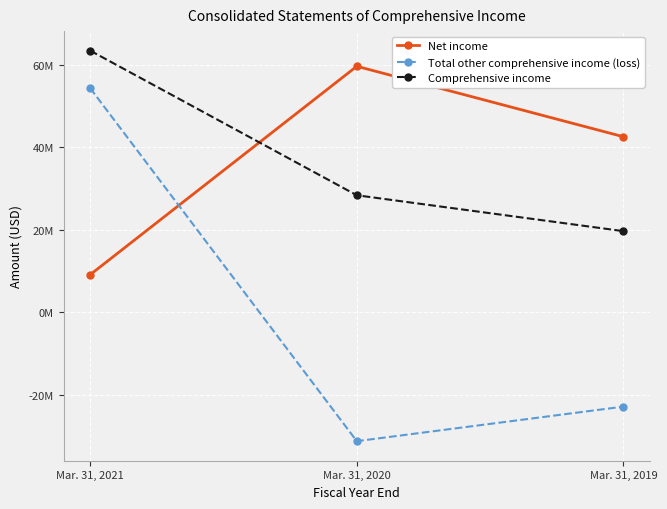

Which label corresponds to the smallest value in the chart?

Mar. 31, 2020